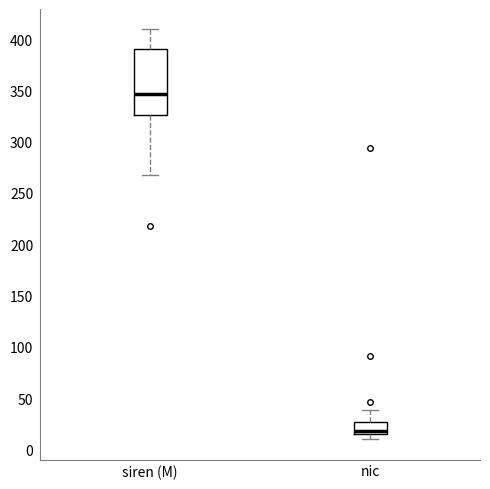

Reading left to right, transcribe this box plot: for each box, give where its median line is, the range the box spans, and where its two whiskers end, as read against the y-axis. The values are not printed on the chart, so give them approximately, as read against the axis.

siren (M): median 345, box 325 to 390, whiskers 270 to 410
nic: median 20, box 15 to 25, whiskers 10 to 40